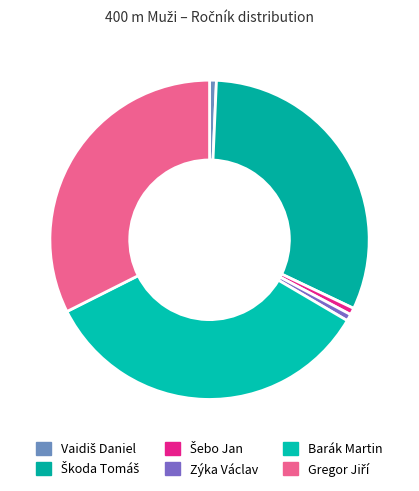

Do Barák Martin and Vaidiš Daniel together represent more than half of the pie?

No